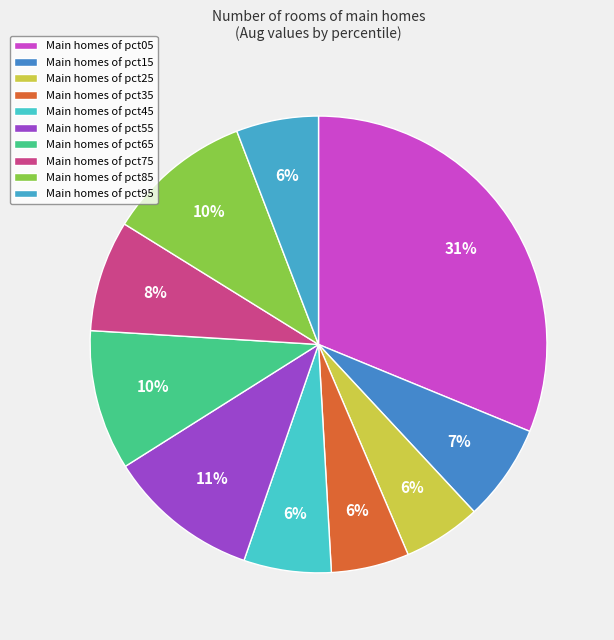

Is there any slice that represents more than half of the pie?

No